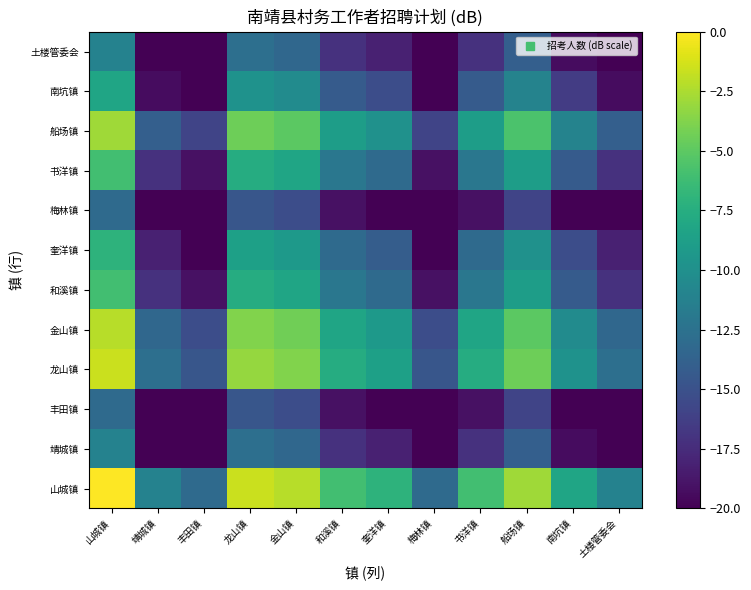

What is the total value across all series at 靖城镇?

-202.9